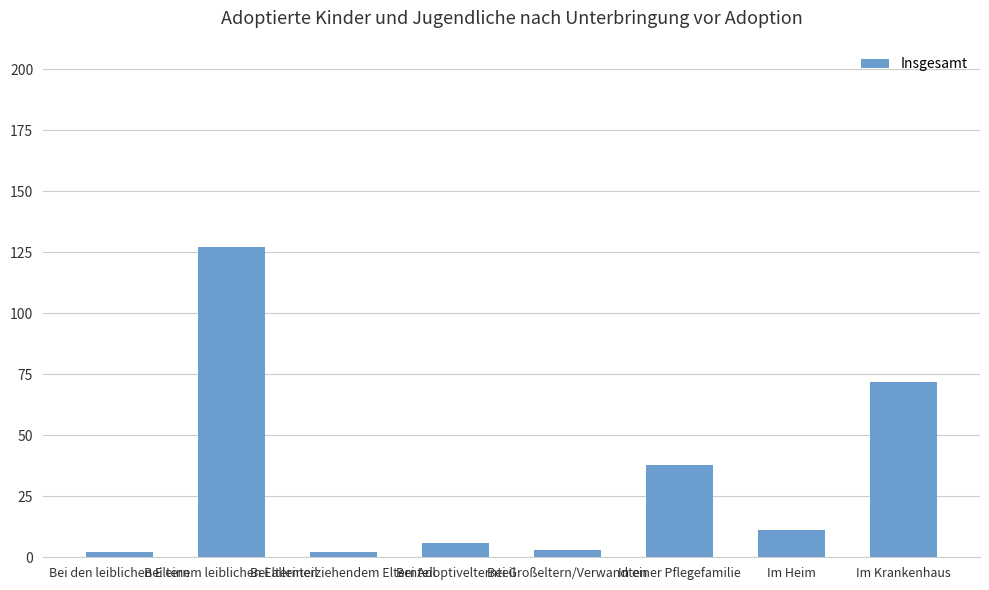

Are the bars horizontal?

No